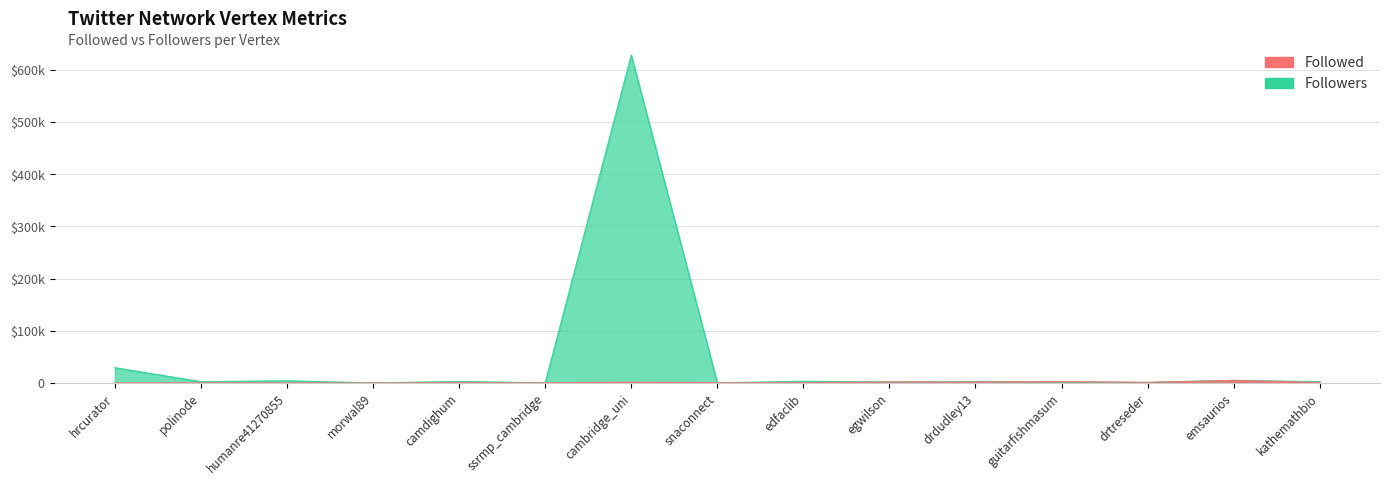

What is the maximum value shown in the chart?

627857